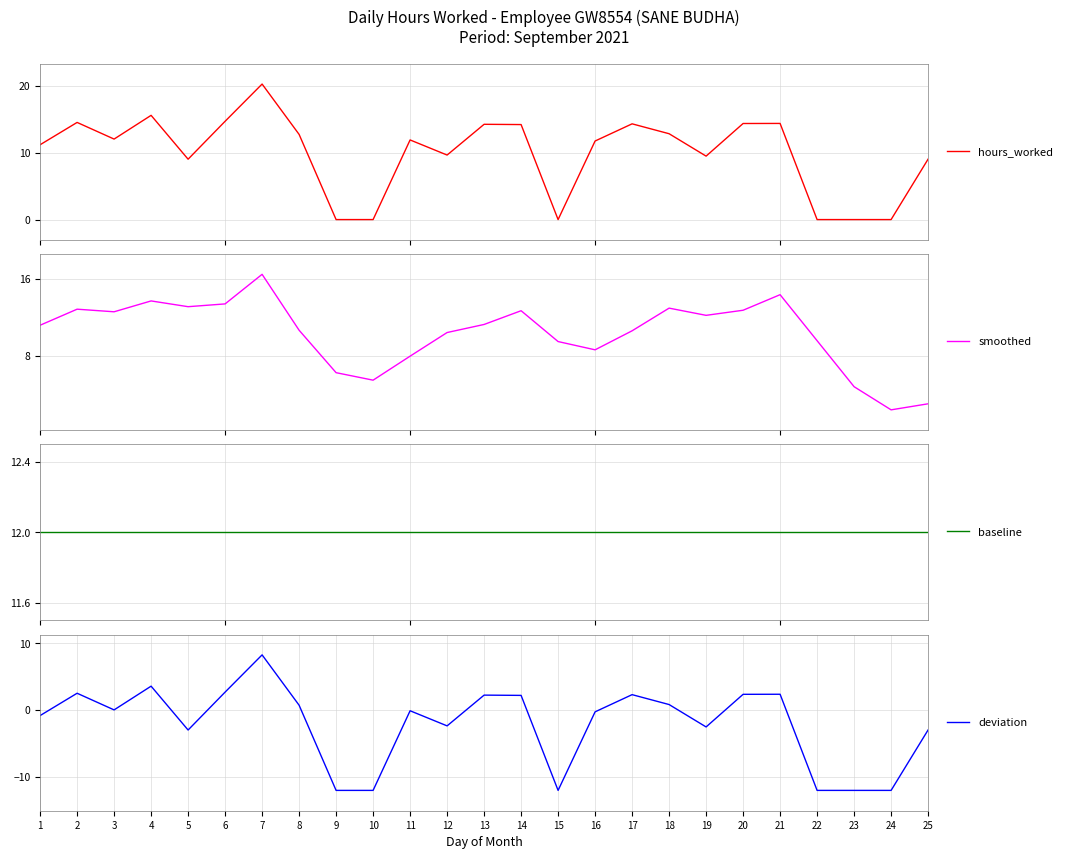

How many interior local peaks does the smoothed series have?

6